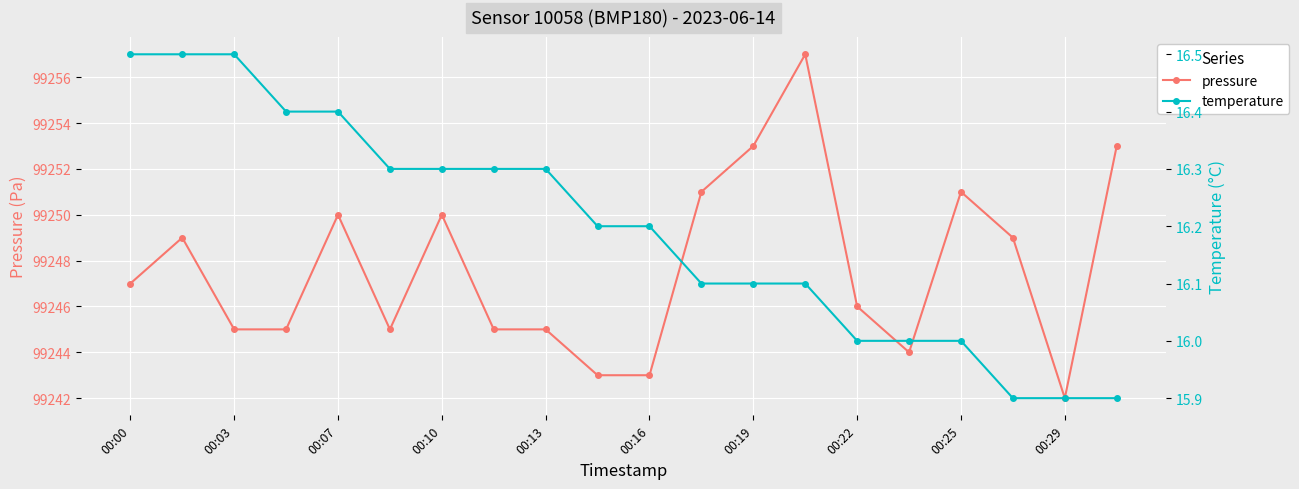

The value of pressure at 00:22 is 99246. True or false?

True